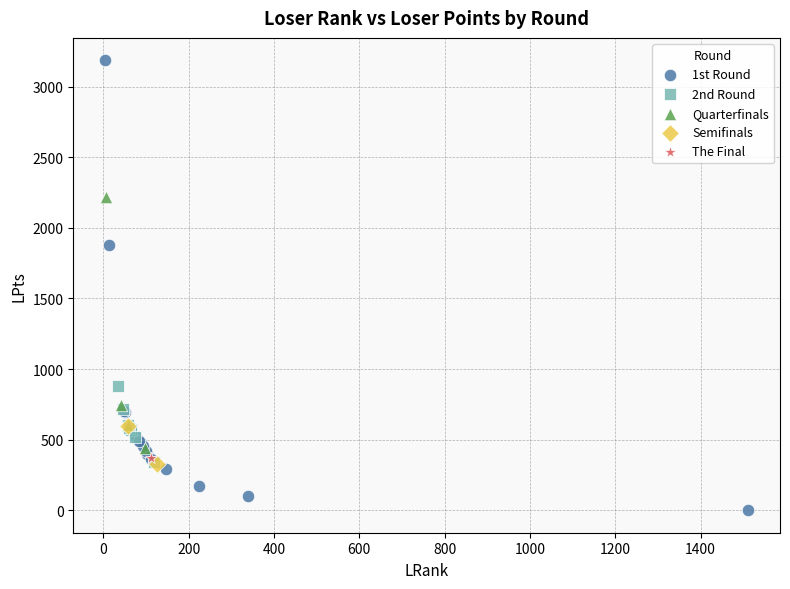

Which series contains the highest Y value?

1st Round